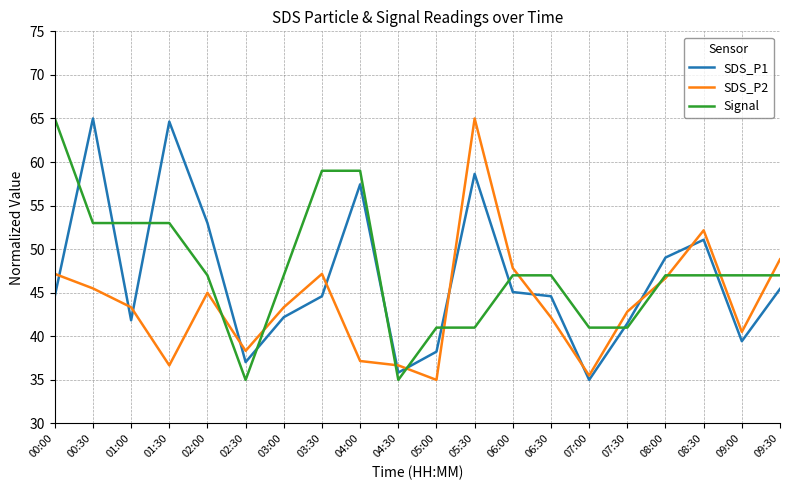

The value of SDS_P1 at 05:30 is 32.5. True or false?

False